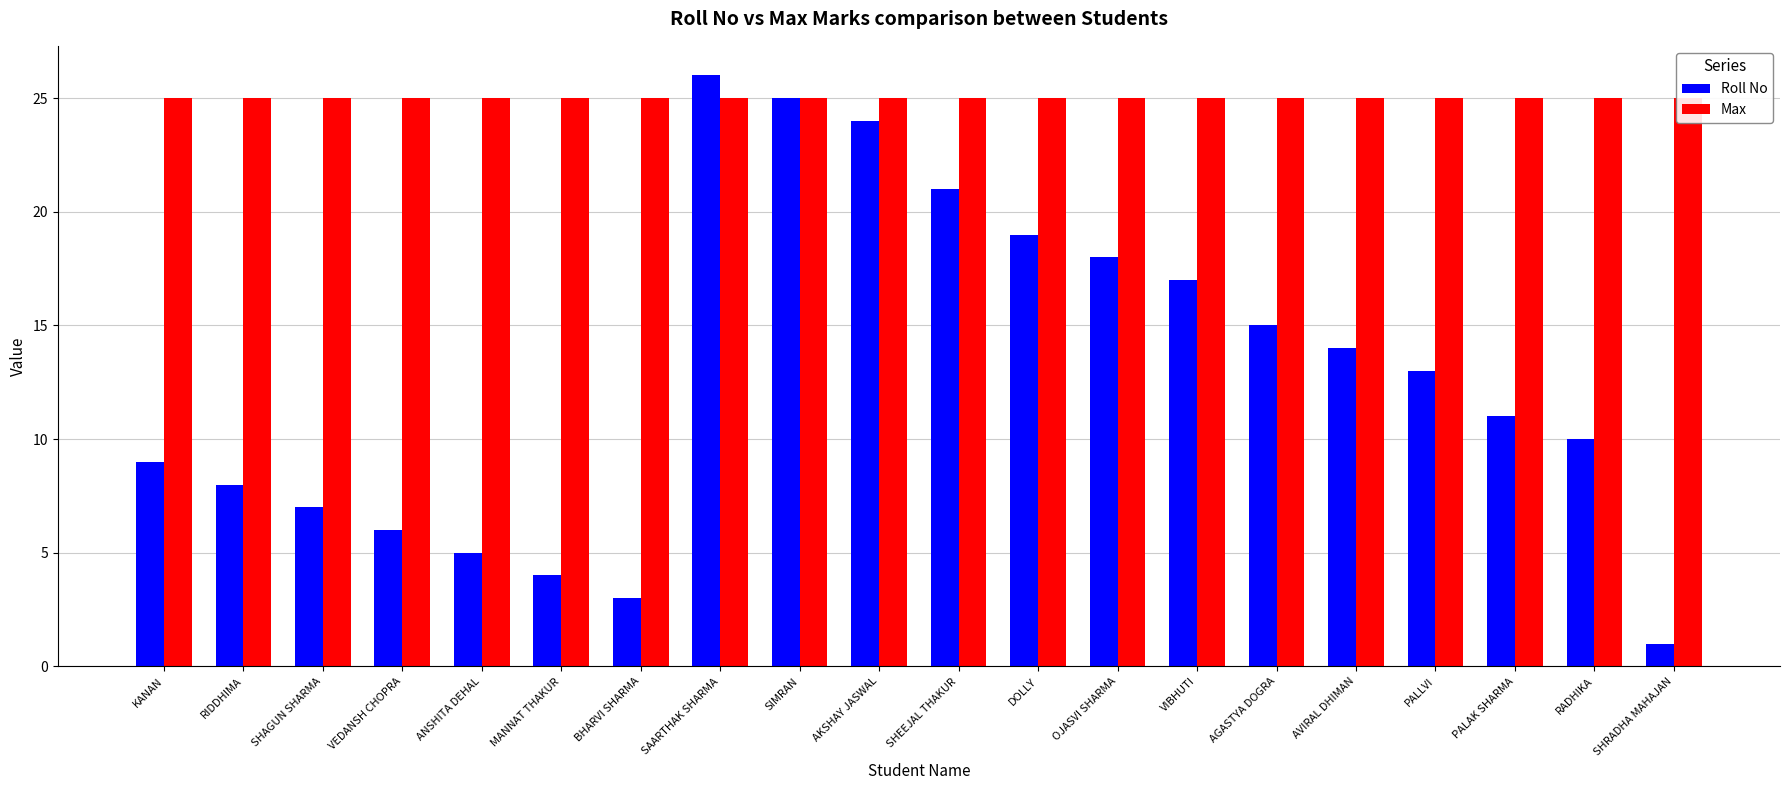

Which series has the largest total across all categories?

Max